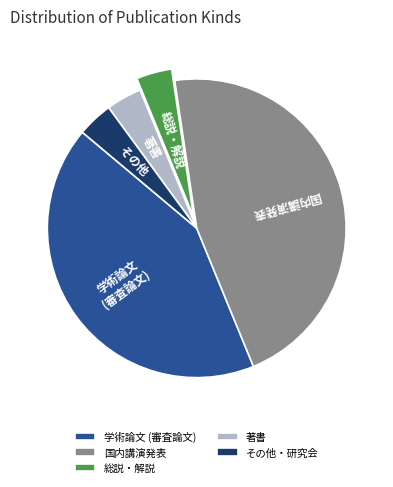

Which slice is the largest?

国内講演発表